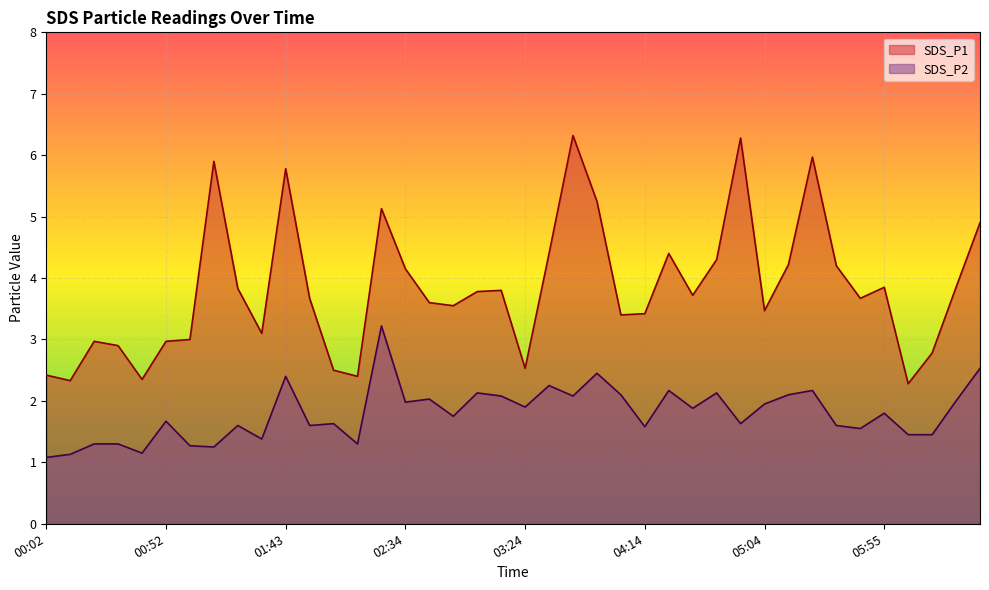

What is the difference between the second highest and minimum values in the SDS_P1 series?

4.0